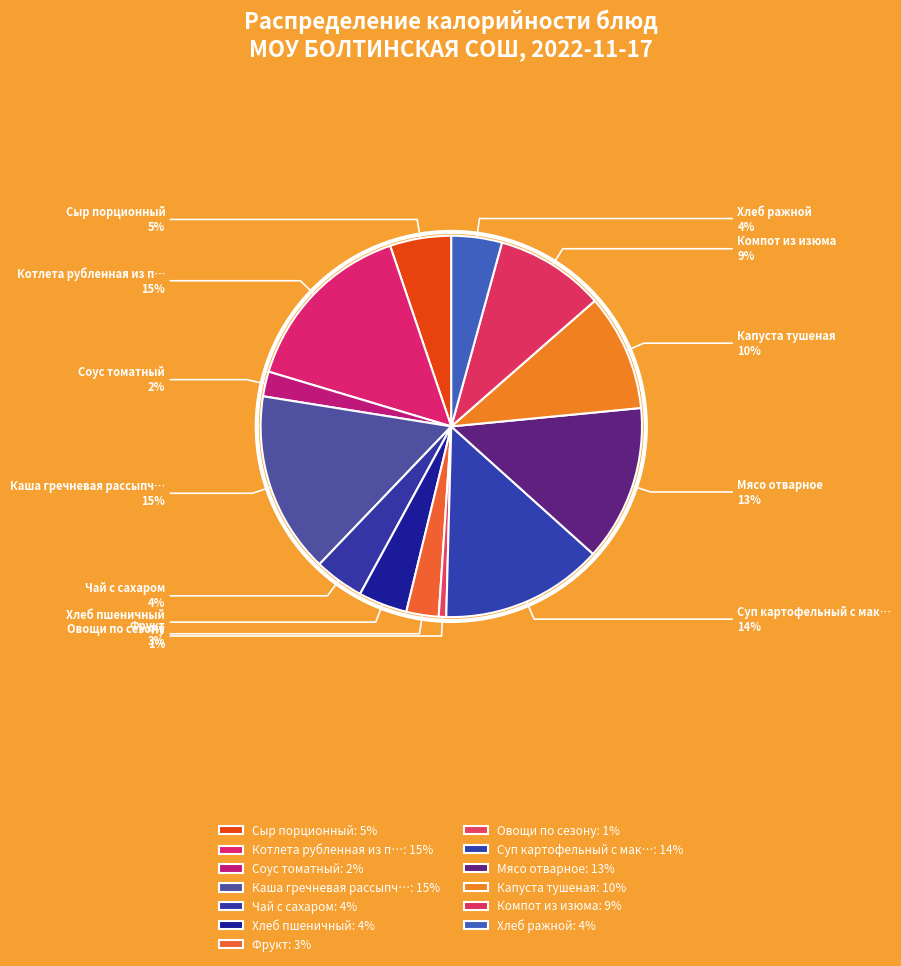

To the nearest percent, what percentage of the pie is Капуста тушеная?

10%